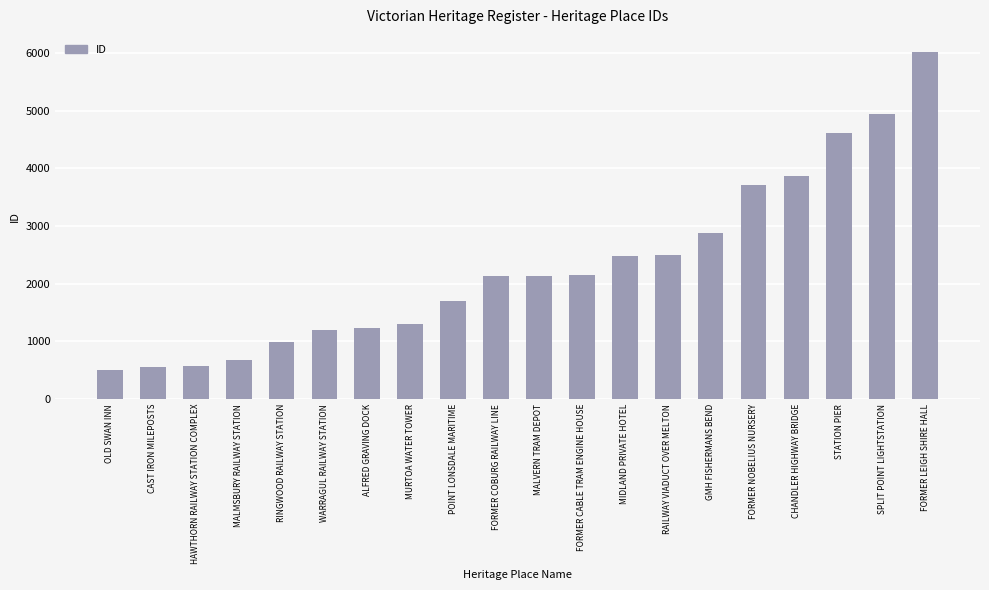

How many data points are less than 2138?

10